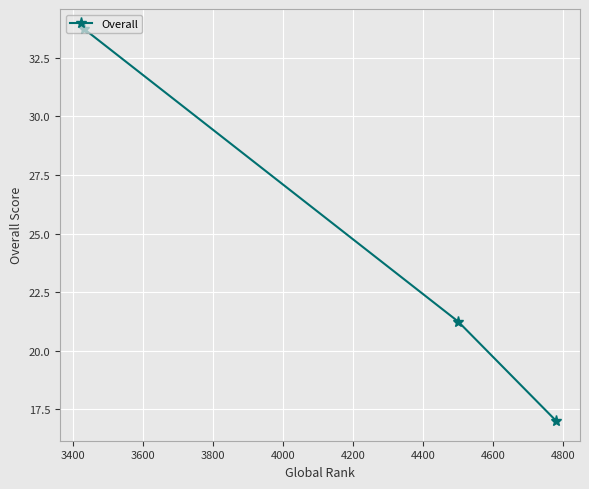

How many lines are shown in the chart?

1